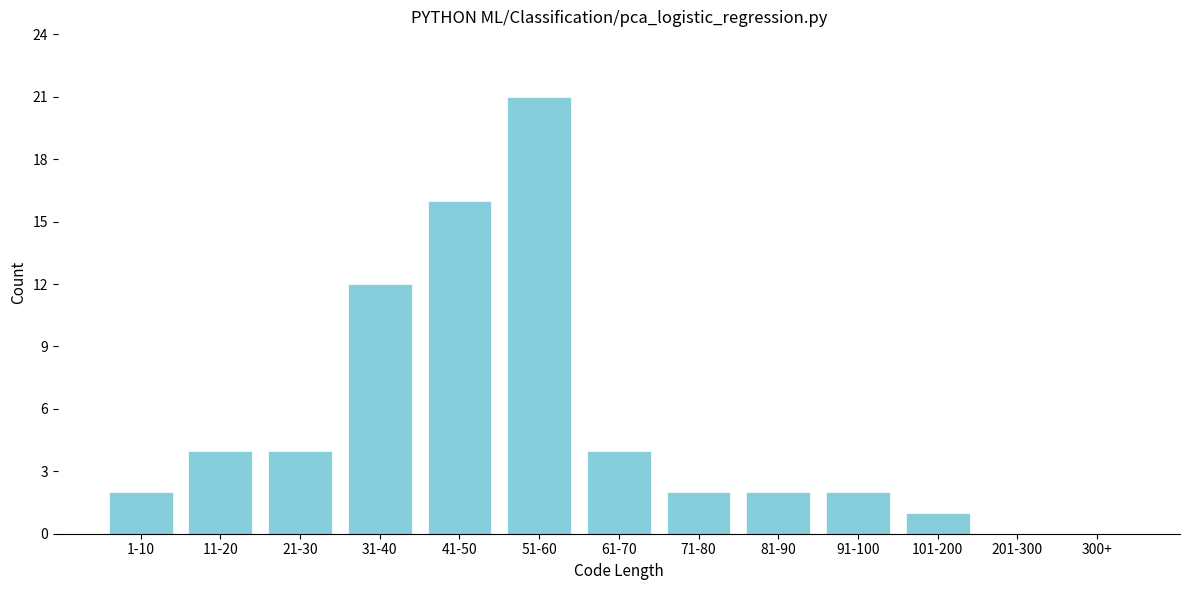

Reading left to right, extract all data points from this chart.

1-10=2	11-20=4	21-30=4	31-40=12	41-50=16	51-60=21	61-70=4	71-80=2	81-90=2	91-100=2	101-200=1	201-300=0	300+=0